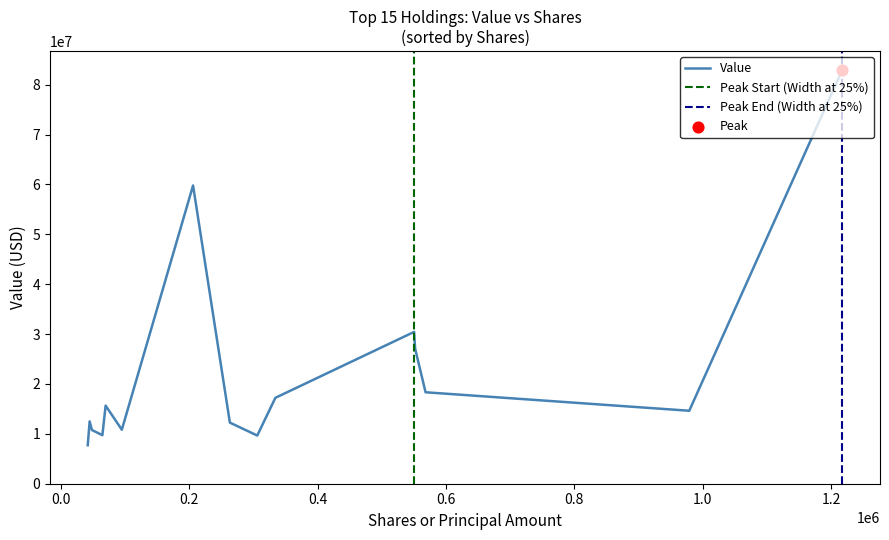

What is the maximum value for Value?

82939000